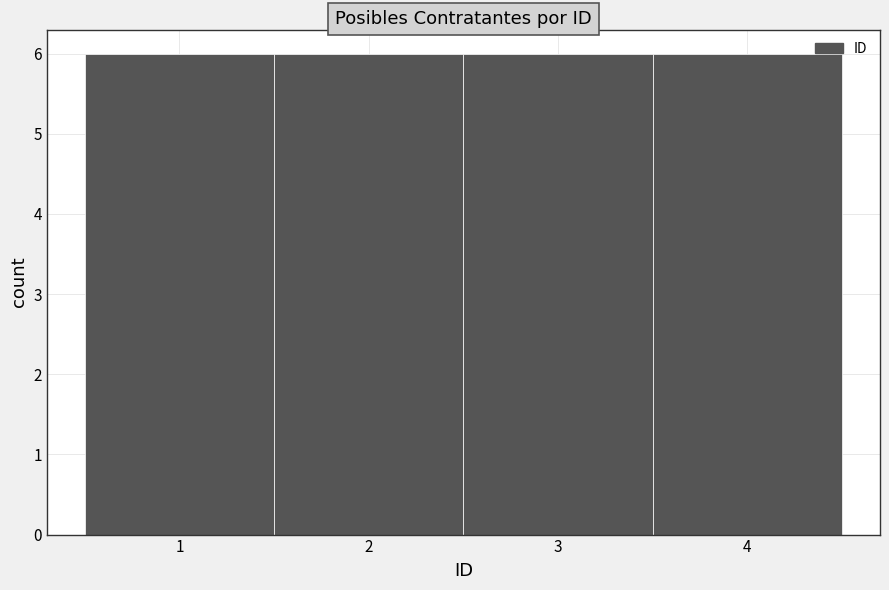

Reading left to right, transcribe this chart: for each bar, give the range it covers on the x-axis and its height. The values are not printed on the chart, so give them approximately, as read against the axis.

0.5 to 1.5: 6
1.5 to 2.5: 6
2.5 to 3.5: 6
3.5 to 4.5: 6